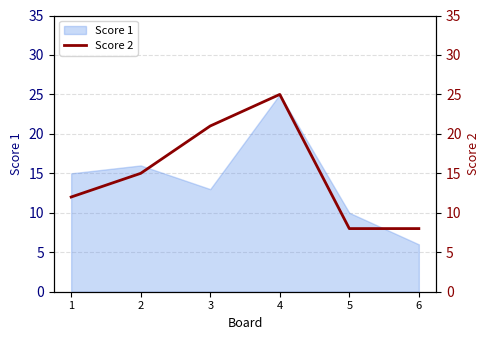

Reading left to right, what are all the values shown in this chart?

1=12	2=15	3=21	4=25	5=8	6=8